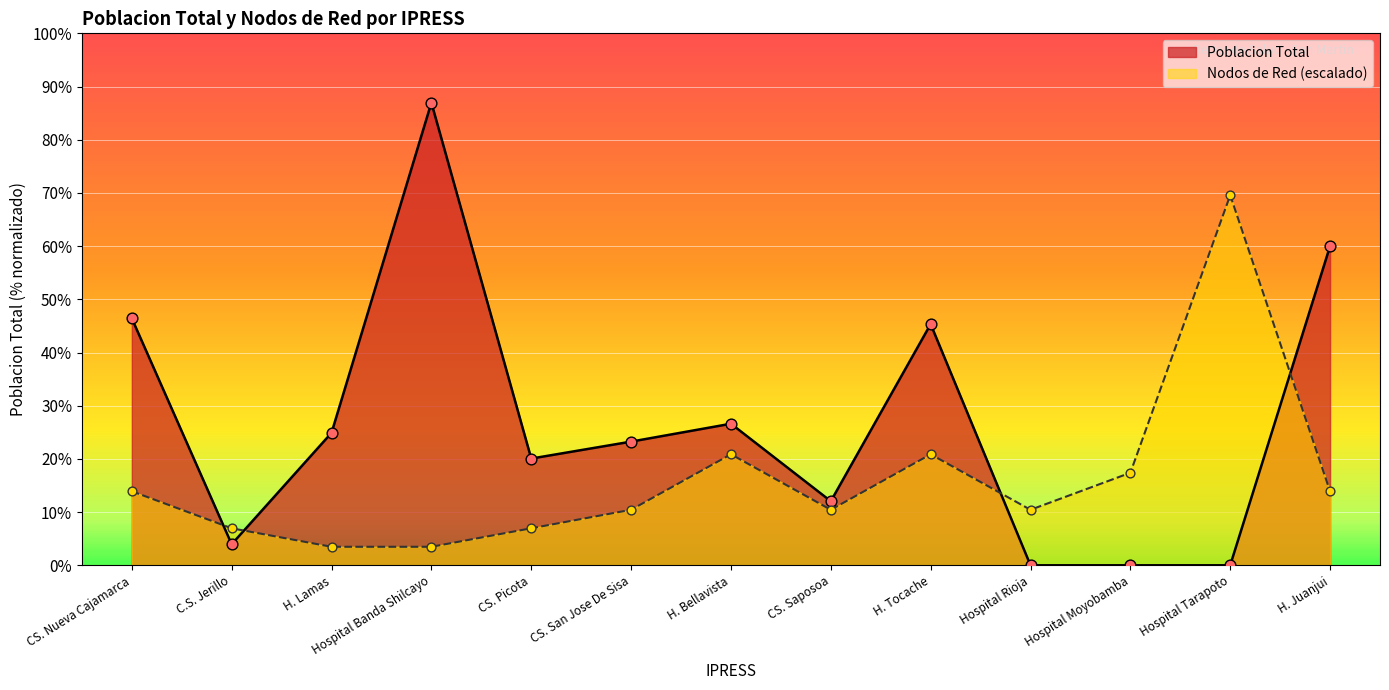

At which category is the sum across all series the highest?

Hospital Banda Shilcayo